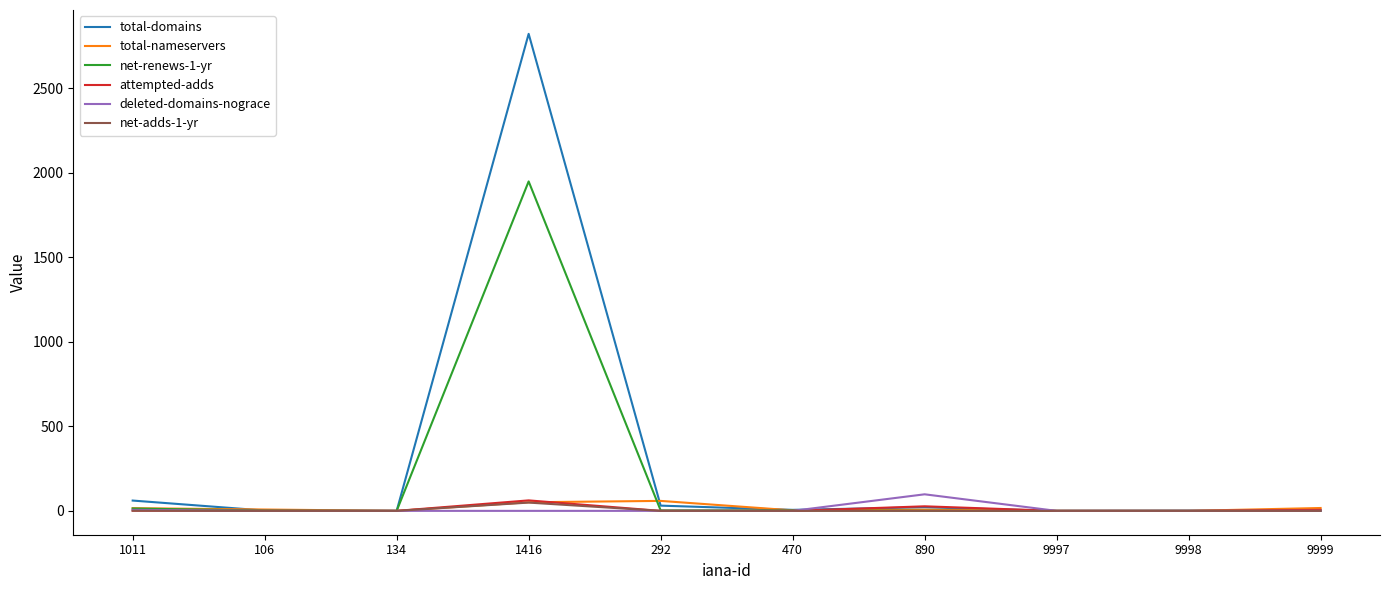

Which series changed the most between 134 and 1416?

total-domains